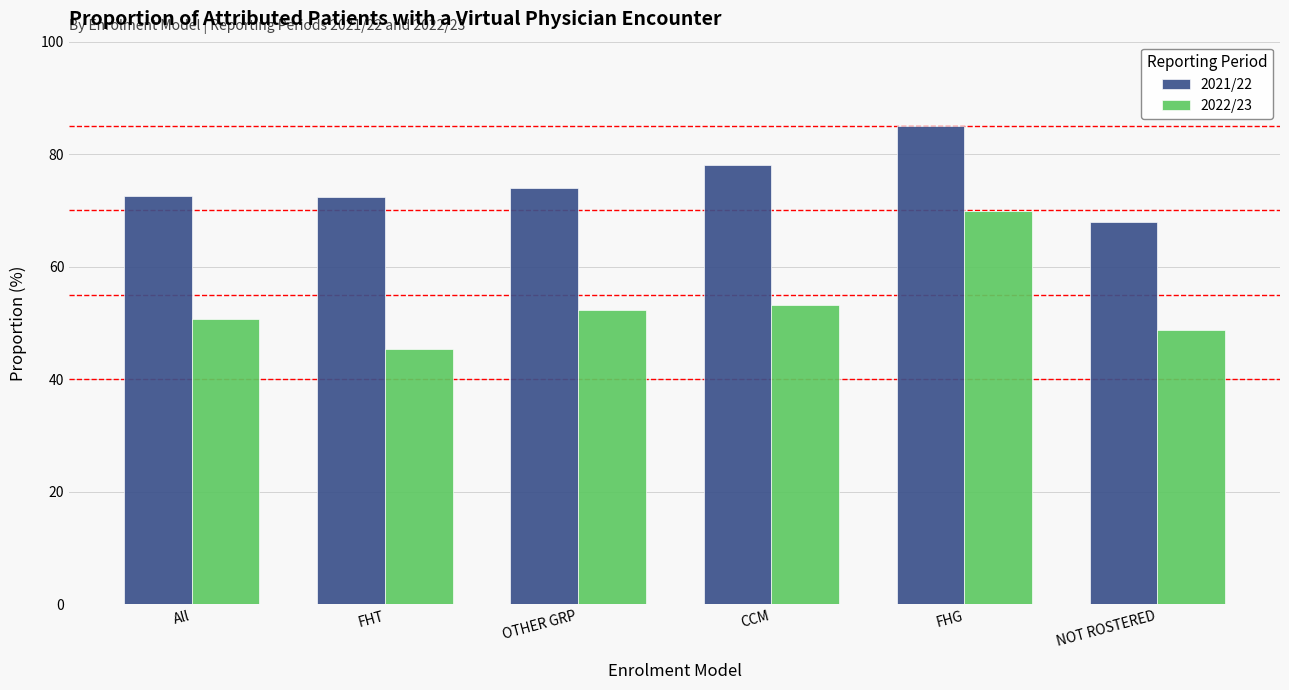

What is the total value across all series at NOT ROSTERED?

116.7